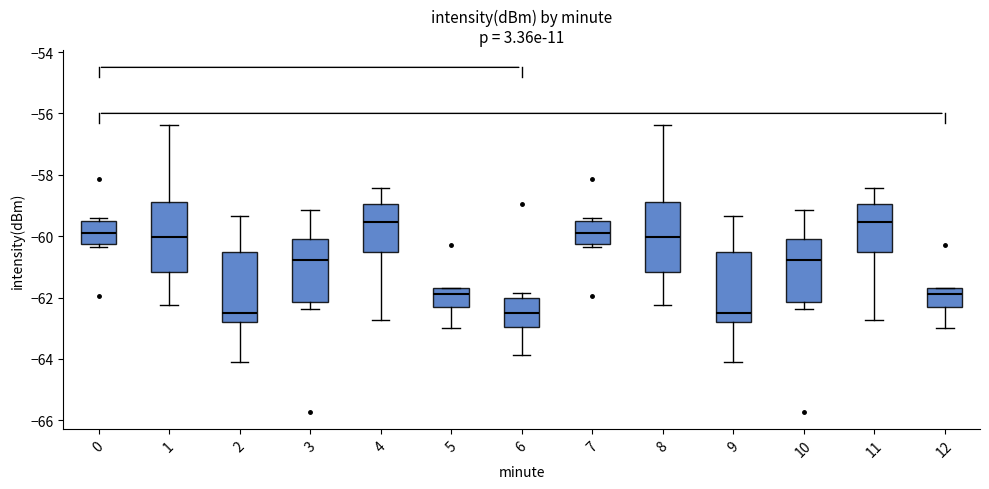

Reading left to right, read every box against the y-axis: the position of its median line, the range the box covers, and the ends of its whiskers. The values are not printed on the chart, so give them approximately, as read against the axis.

0: median -59.8, box -60.2 to -59.4, whiskers -60.4 to -59.4 (just above the box's upper edge)
1: median -60.0, box -61.2 to -58.8, whiskers -62.2 to -56.4
2: median -62.6, box -62.8 to -60.6, whiskers -64.2 to -59.4
3: median -60.8, box -62.2 to -60.0, whiskers -62.4 to -59.2
4: median -59.6, box -60.6 to -59.0, whiskers -62.8 to -58.4
5: median -61.8, box -62.4 to -61.6, whiskers -63.0 to -61.6
6: median -62.4, box -63.0 to -62.0, whiskers -63.8 to -61.8
7: median -59.8, box -60.2 to -59.4, whiskers -60.4 to -59.4 (just above the box's upper edge)
8: median -60.0, box -61.2 to -58.8, whiskers -62.2 to -56.4
9: median -62.6, box -62.8 to -60.6, whiskers -64.2 to -59.4
10: median -60.8, box -62.2 to -60.0, whiskers -62.4 to -59.2
11: median -59.6, box -60.6 to -59.0, whiskers -62.8 to -58.4
12: median -61.8, box -62.4 to -61.6, whiskers -63.0 to -61.6